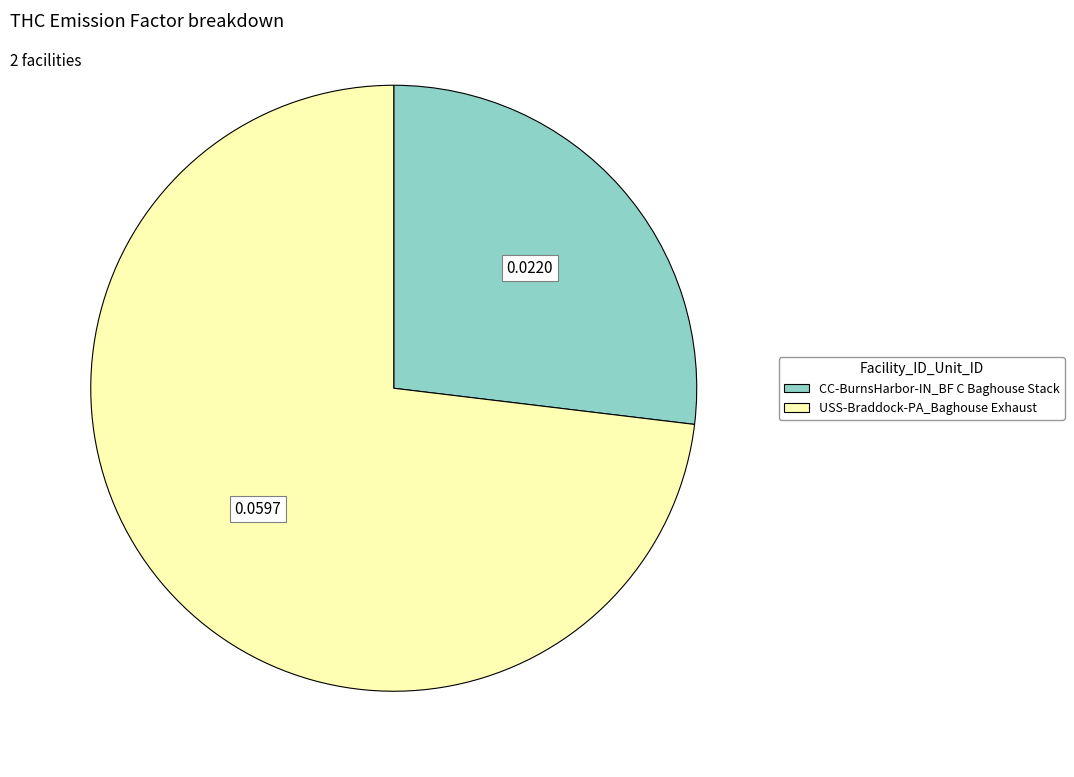

Rank the categories by value from highest to lowest.

USS-Braddock-PA_Baghouse Exhaust, CC-BurnsHarbor-IN_BF C Baghouse Stack